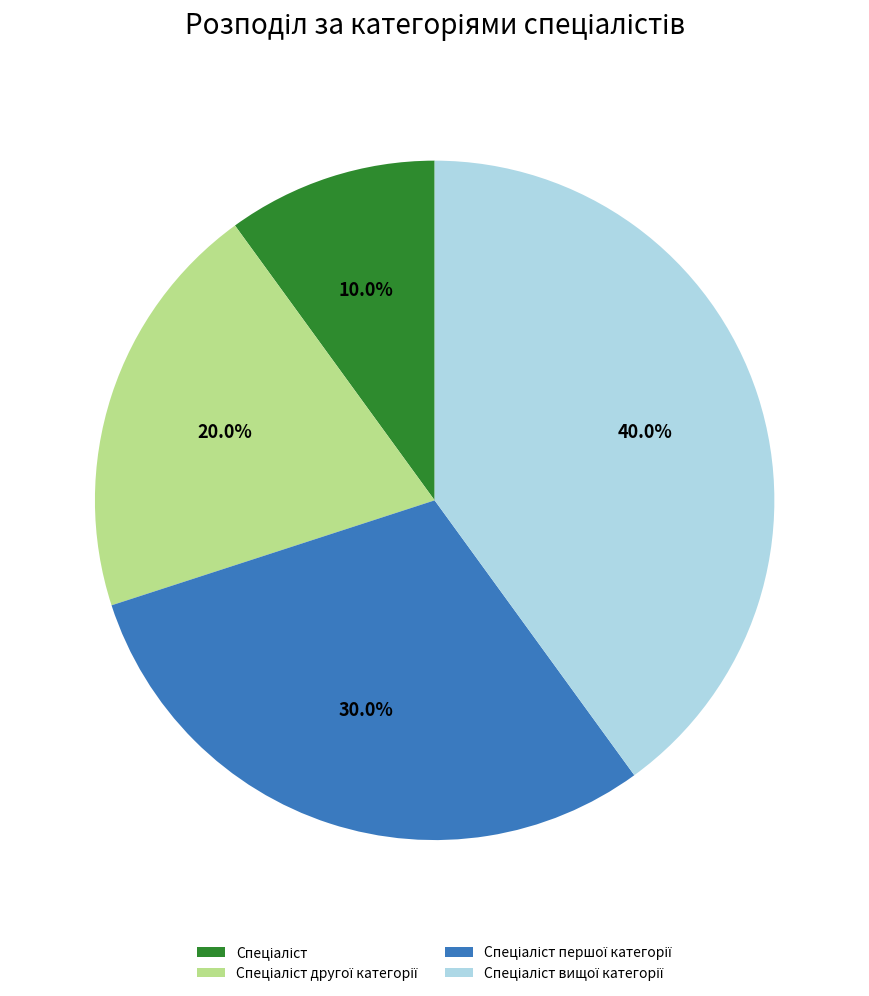

Is there any slice that represents more than half of the pie?

No